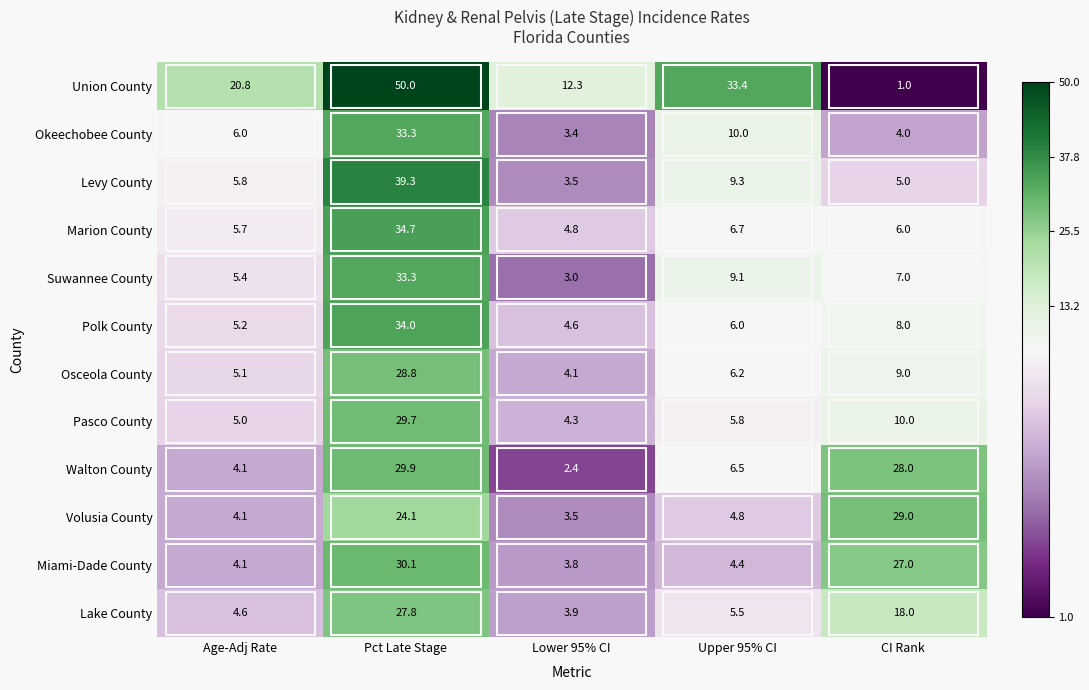

Which series has the widest spread of values?

Union County